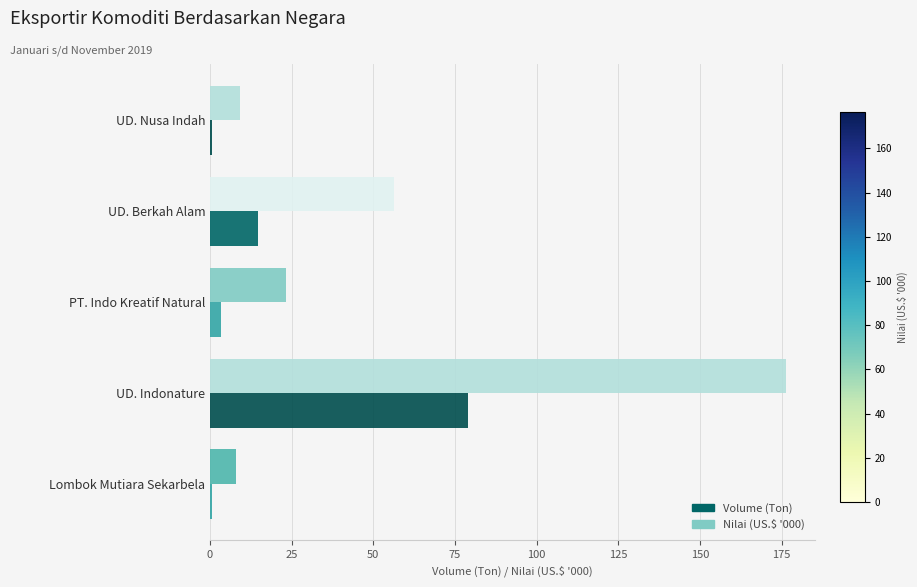

Where is Volume (Ton) nearest to the value 39?

UD. Berkah Alam